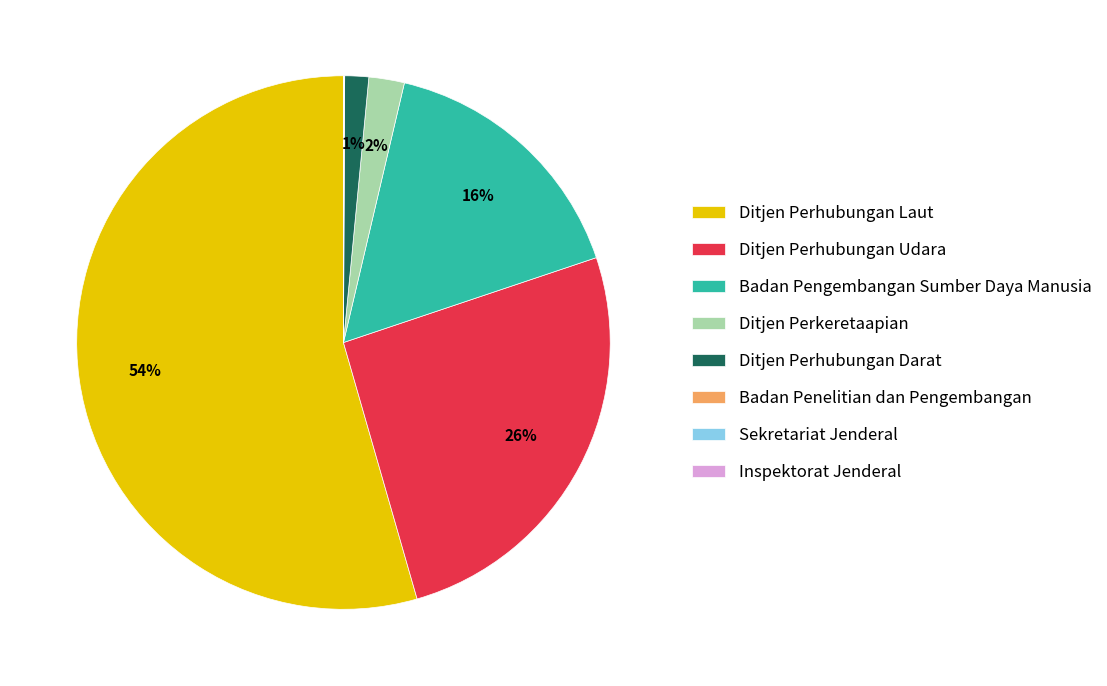

Do Badan Pengembangan Sumber Daya Manusia and Ditjen Perhubungan Darat together represent more than half of the pie?

No